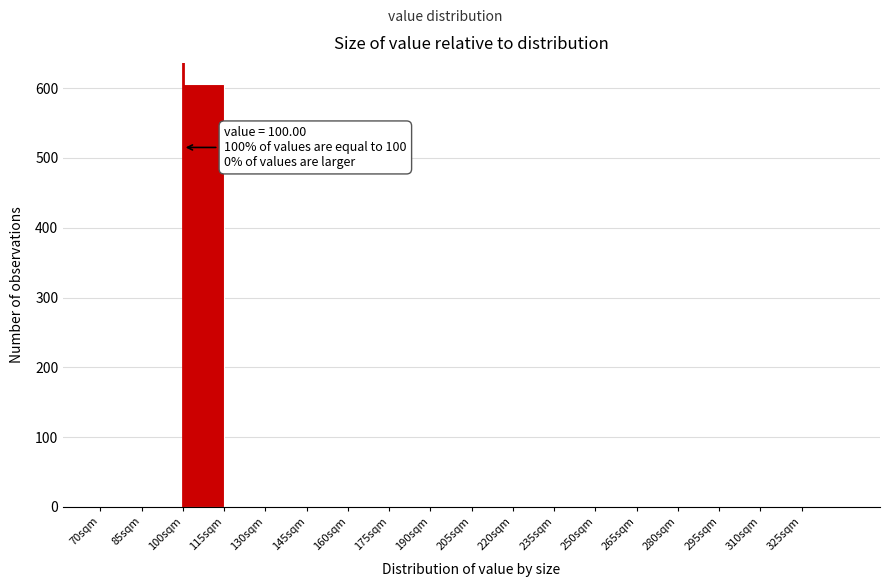

Over which range of the x-axis is the bar tallest?

100 to 115